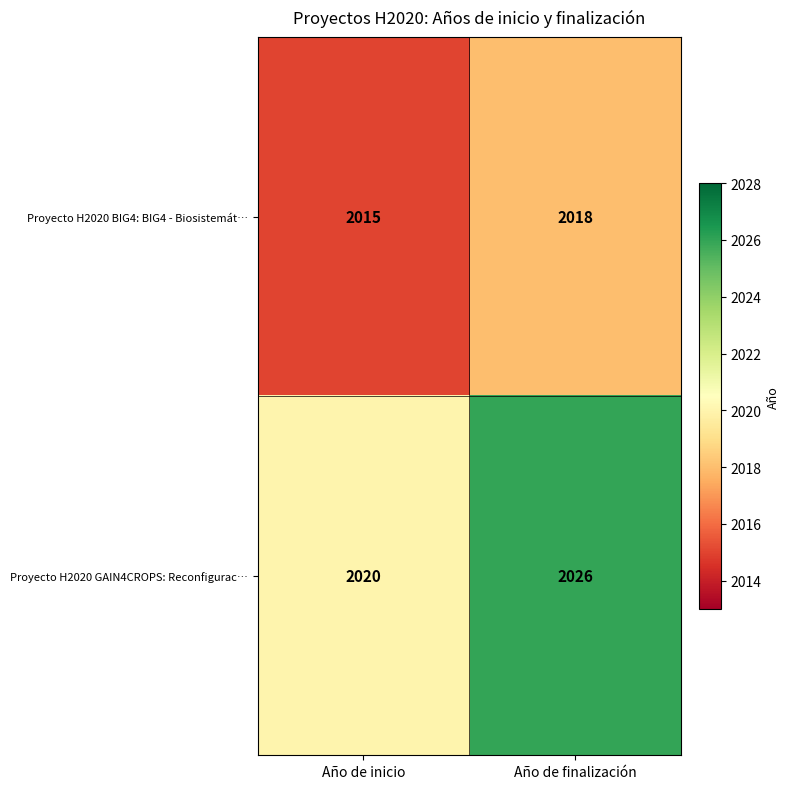

True or false: Proyecto H2020 BIG4: BIG4 - Biosistemát… has a value of 3582 at Año de finalización.

False